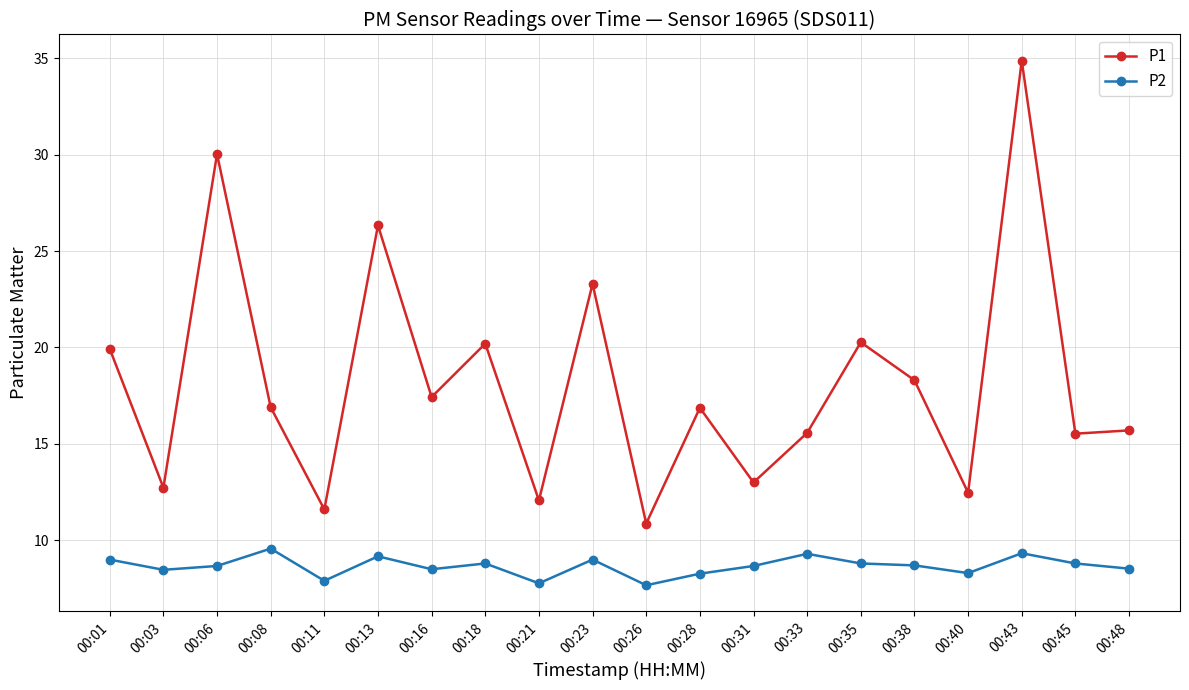

True or false: P1 and P2 intersect in this chart.

False